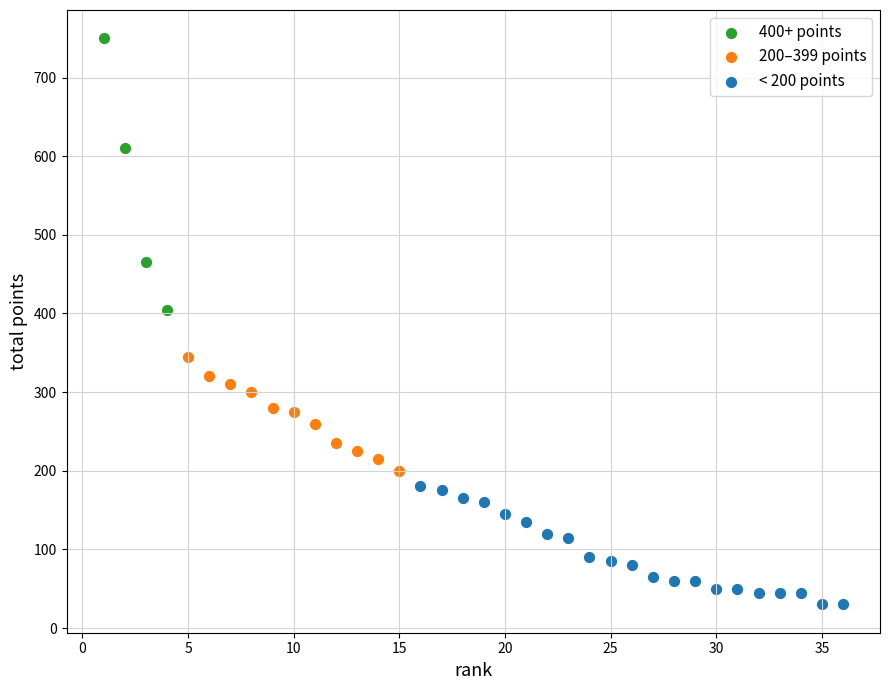

Which series has the largest Y range (max minus min)?

400+ points